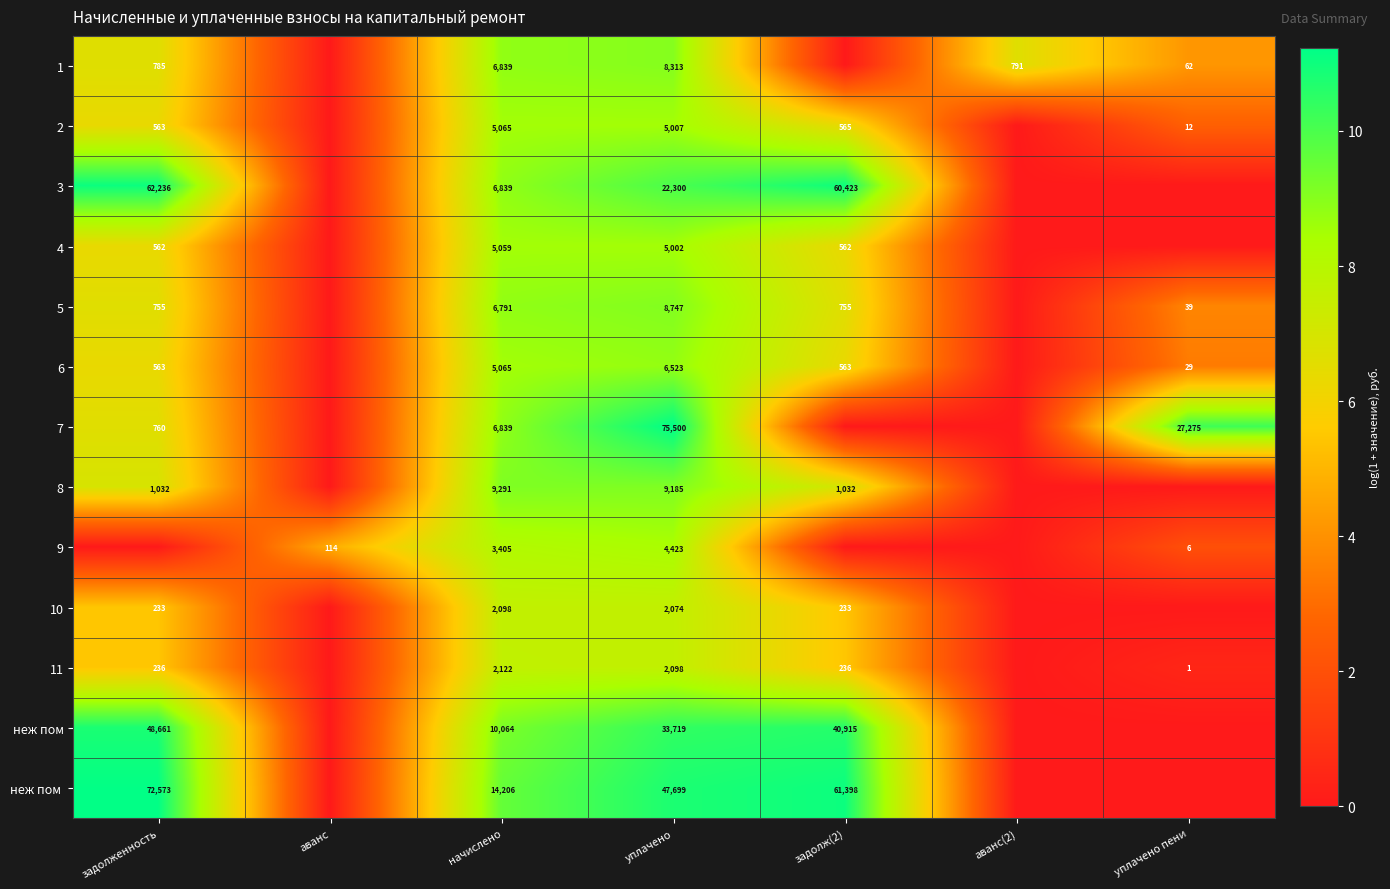

What is the spread (max minus min) of values at уплачено?

73426